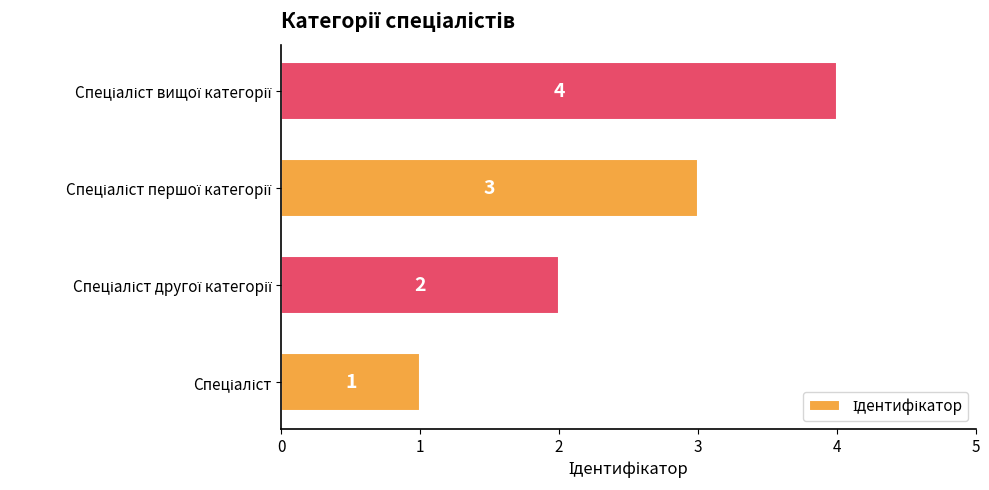

What is the maximum value shown in the chart?

4